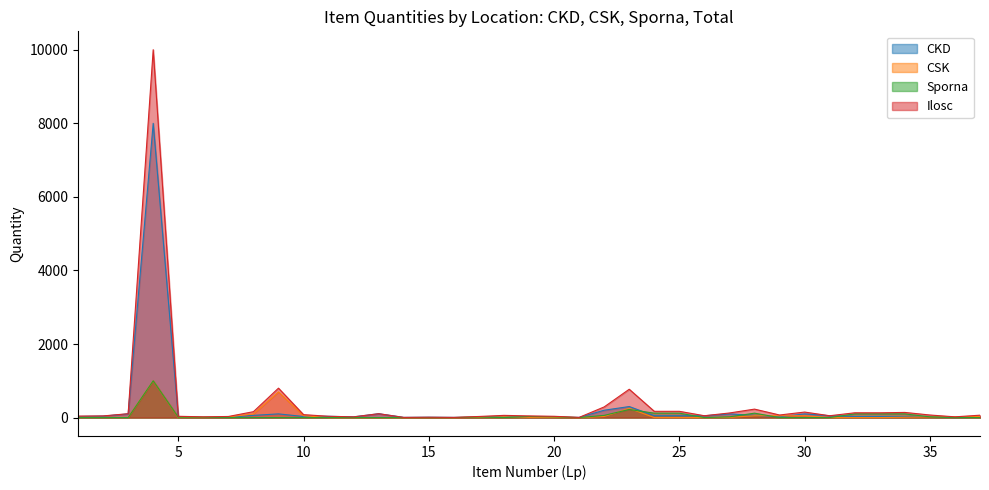

What is the value of the Ilosc point at the 35th from the left?

70